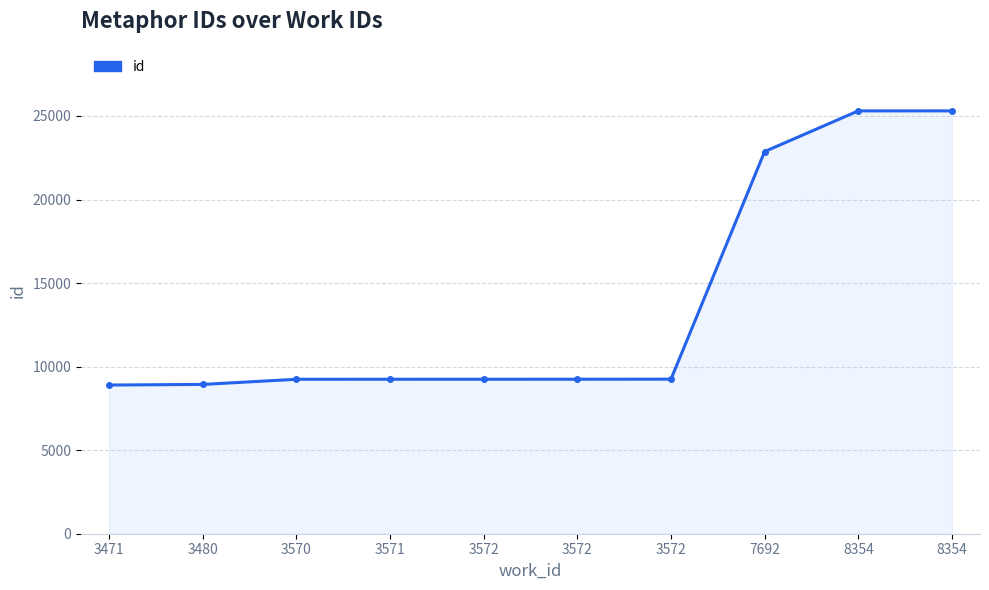

How many distinct data groups are displayed?

1